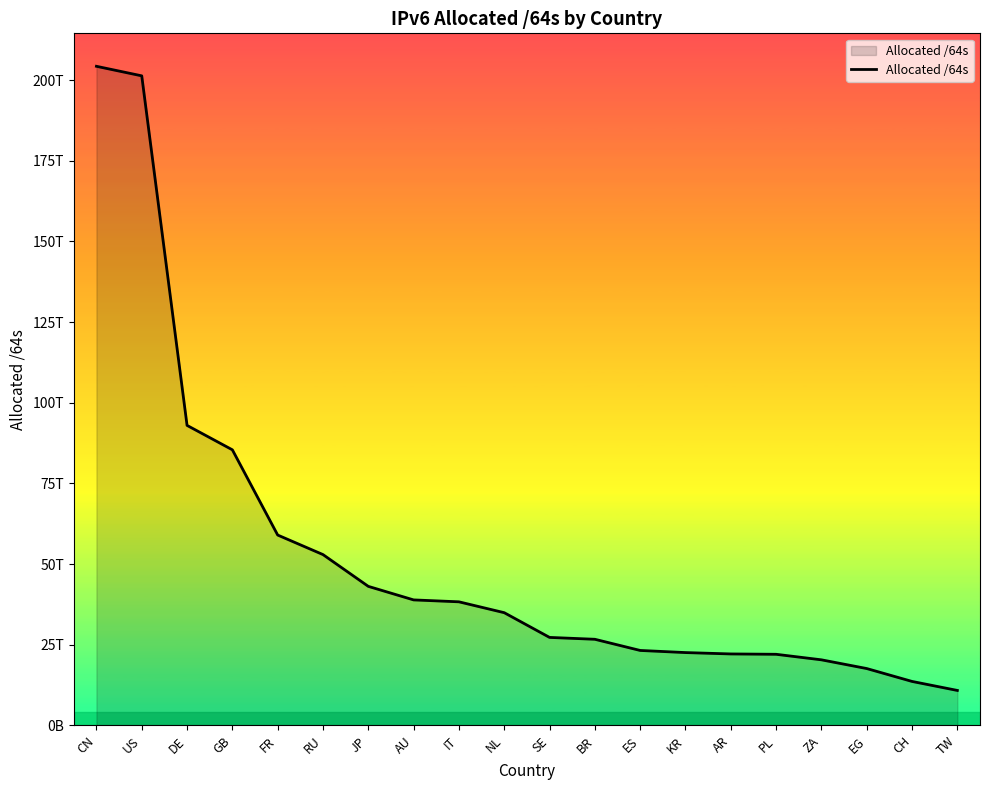

Does the chart display data point markers on the line(s)?

No